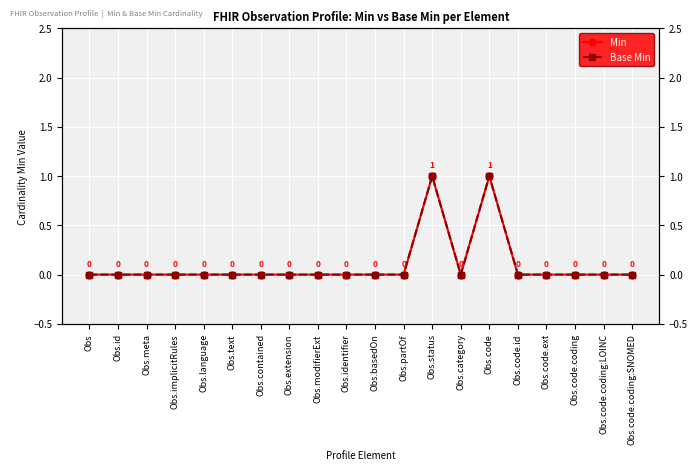

At Obs.modifierExt, list the series in order from largest to smallest.

Min, Base Min